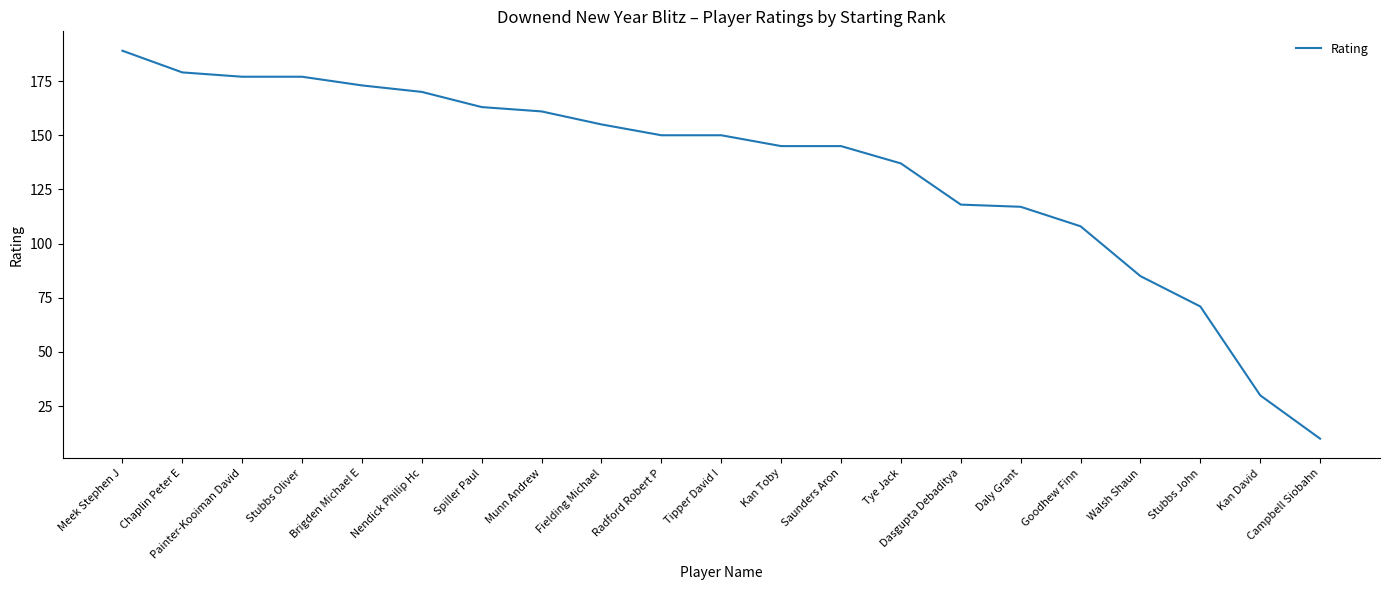

Is it true that the value at Spiller Paul is 163?

True